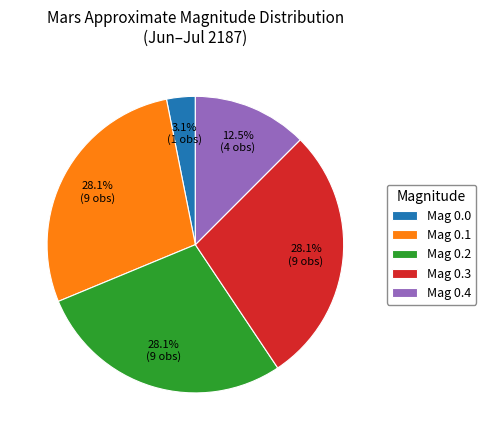

Is there a majority slice in this chart?

No